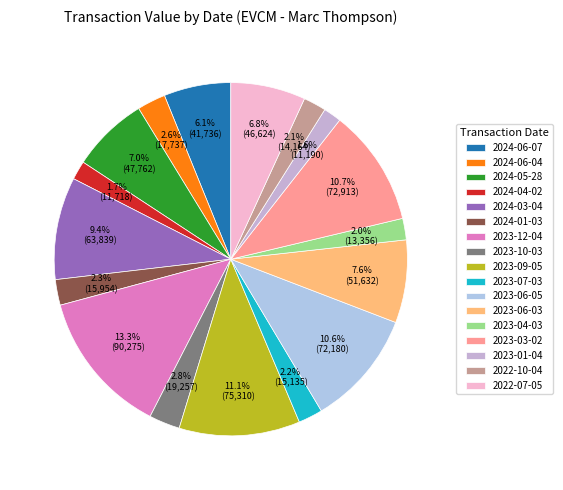

Which category has the biggest portion of the pie?

2023-12-04